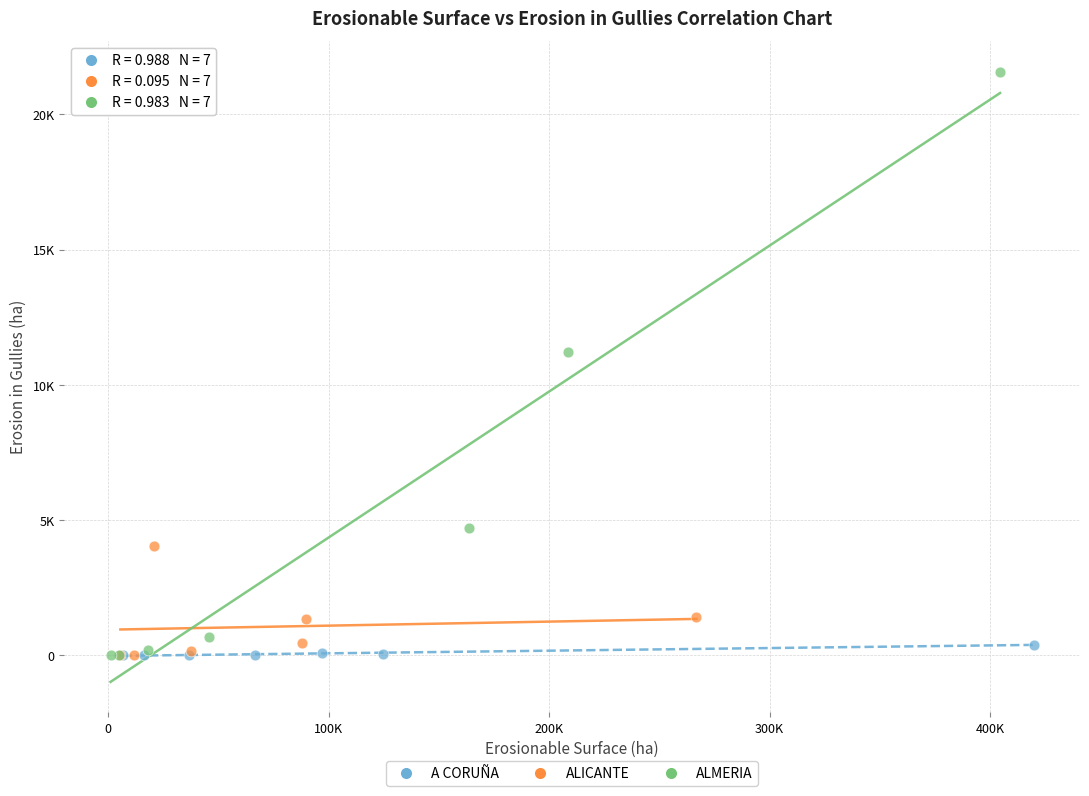

Which series has the widest spread of Y values?

ALMERIA